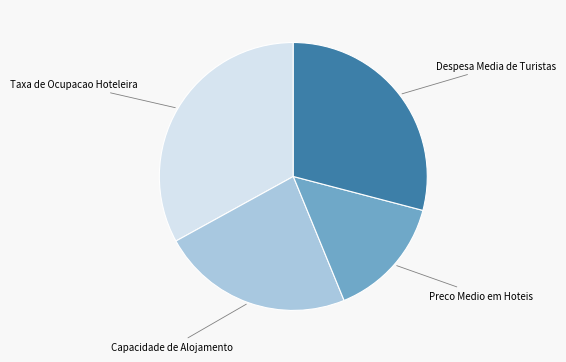

Is there any slice that represents more than half of the pie?

No